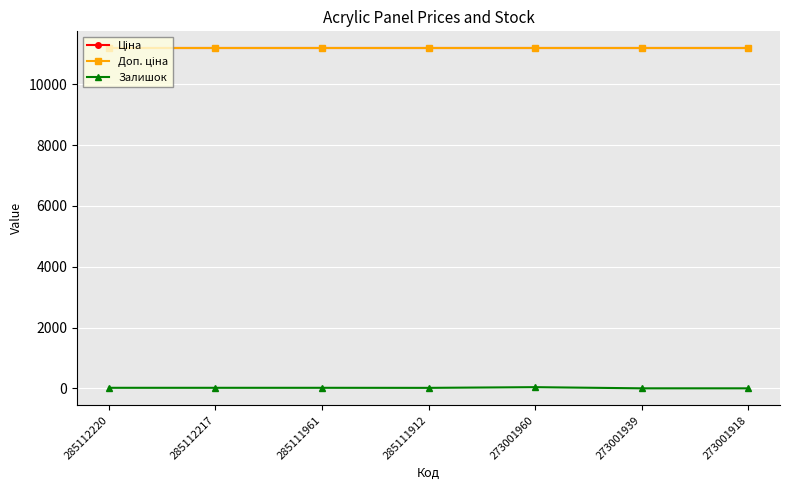

True or false: Ціна and Залишок intersect in this chart.

False